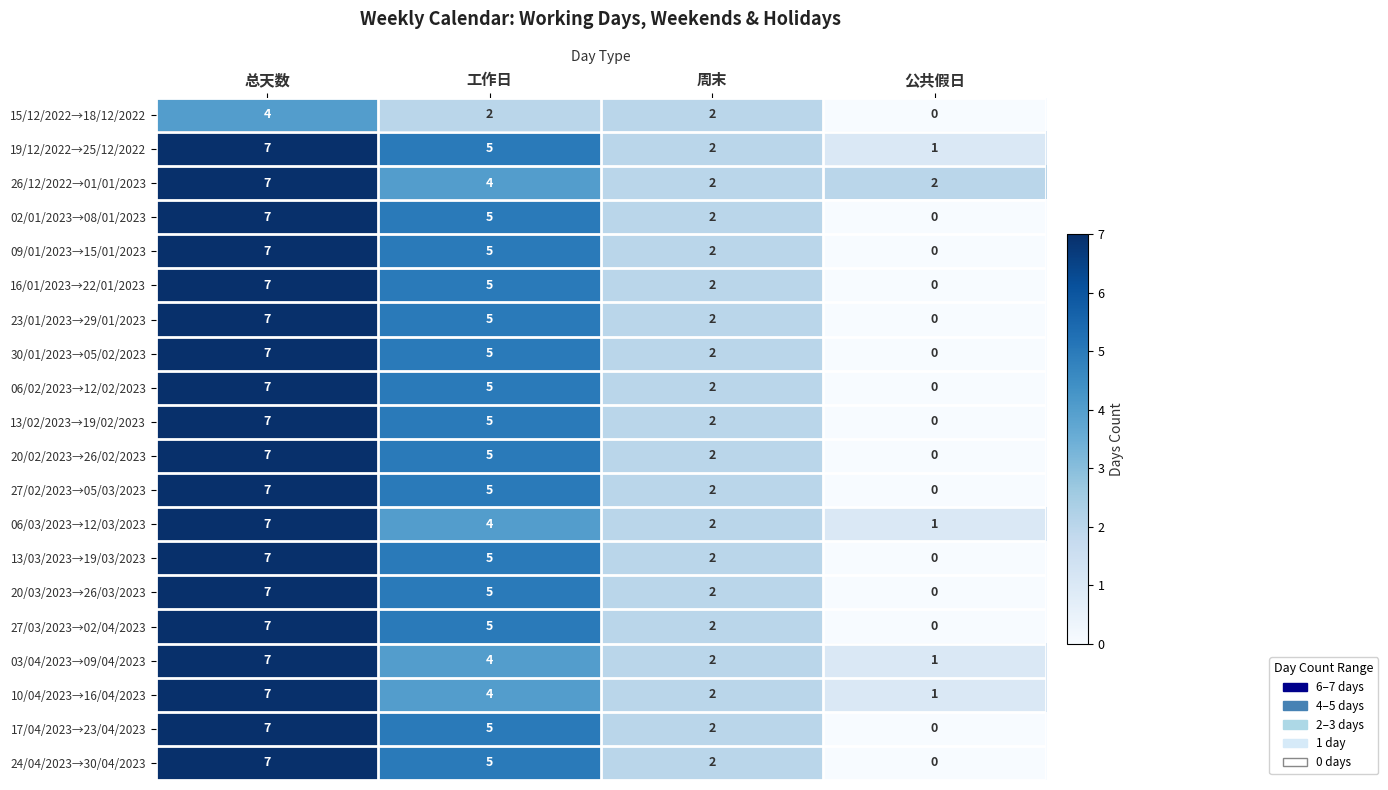

Is it true that 20/03/2023→26/03/2023 equals 3 at 周末?

False